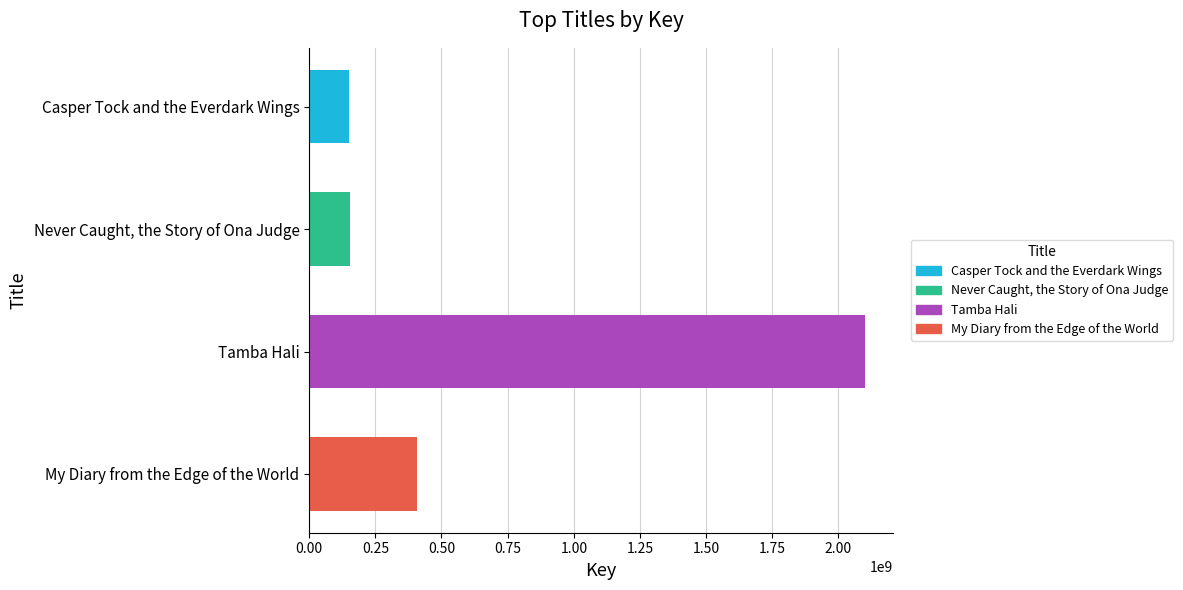

The value at Never Caught, the Story of Ona Judge is 153789940. True or false?

True